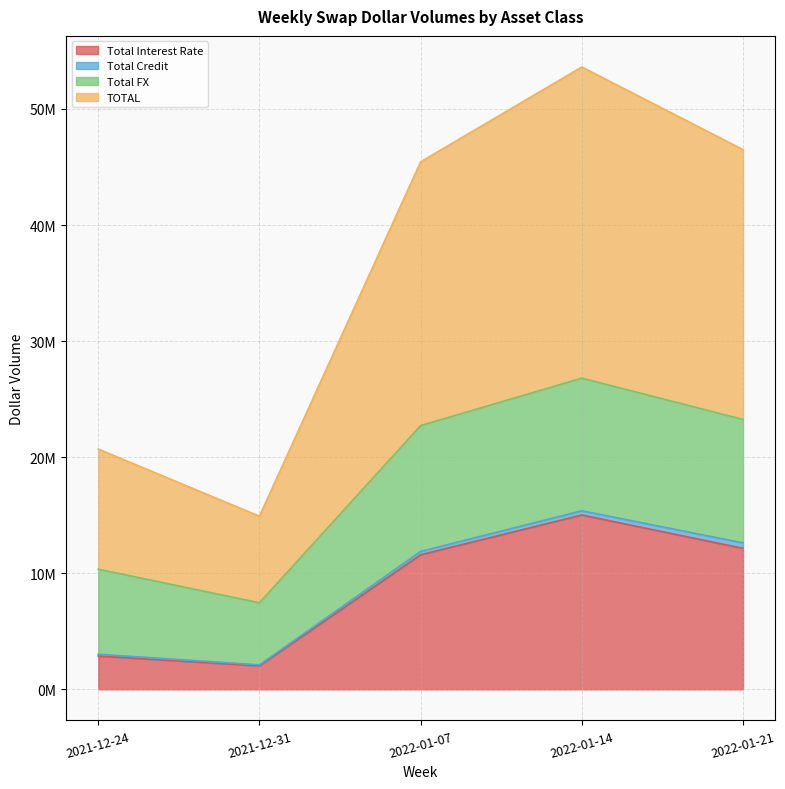

How many interior local peaks does the Total FX series have?

1